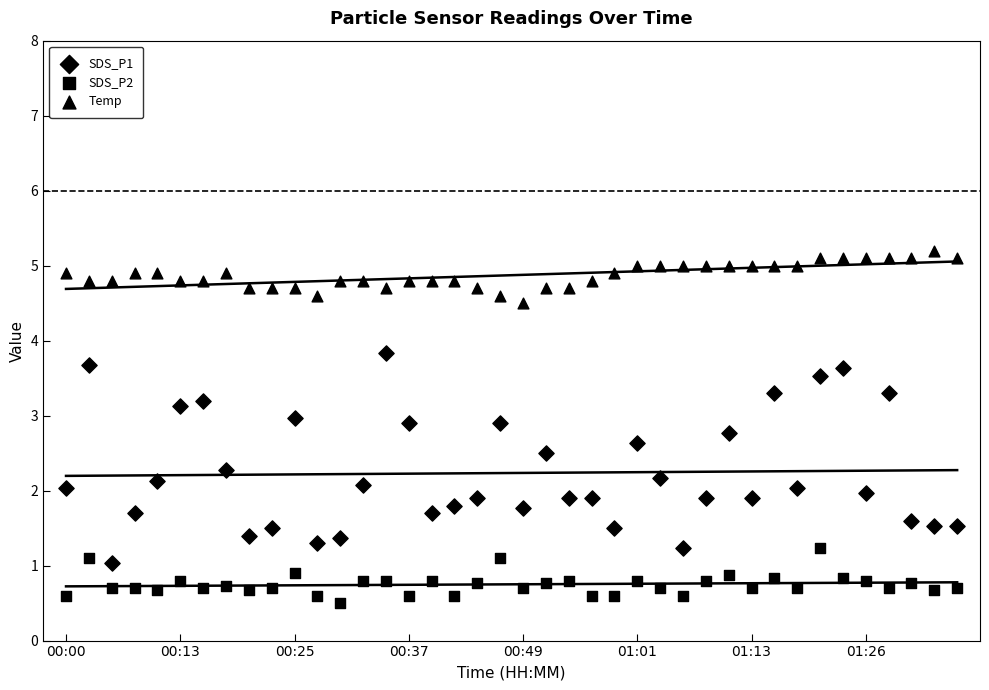

Which series contains the highest Y value?

Temp